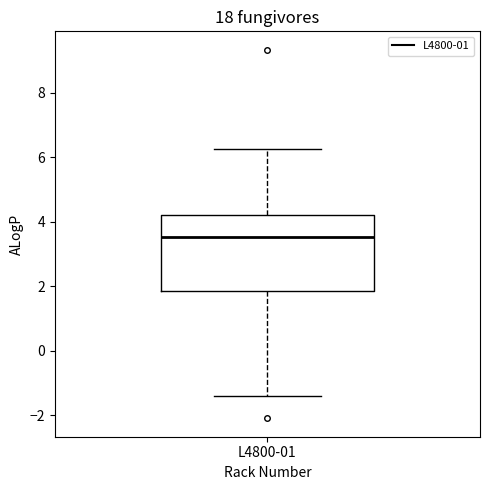

Transcribe this box plot: give where the median line is, the range the box spans, and where the two whiskers end, as read against the y-axis. The values are not printed on the chart, so give them approximately, as read against the axis.

median 3.6, box 1.8 to 4.2, whiskers -1.4 to 6.2